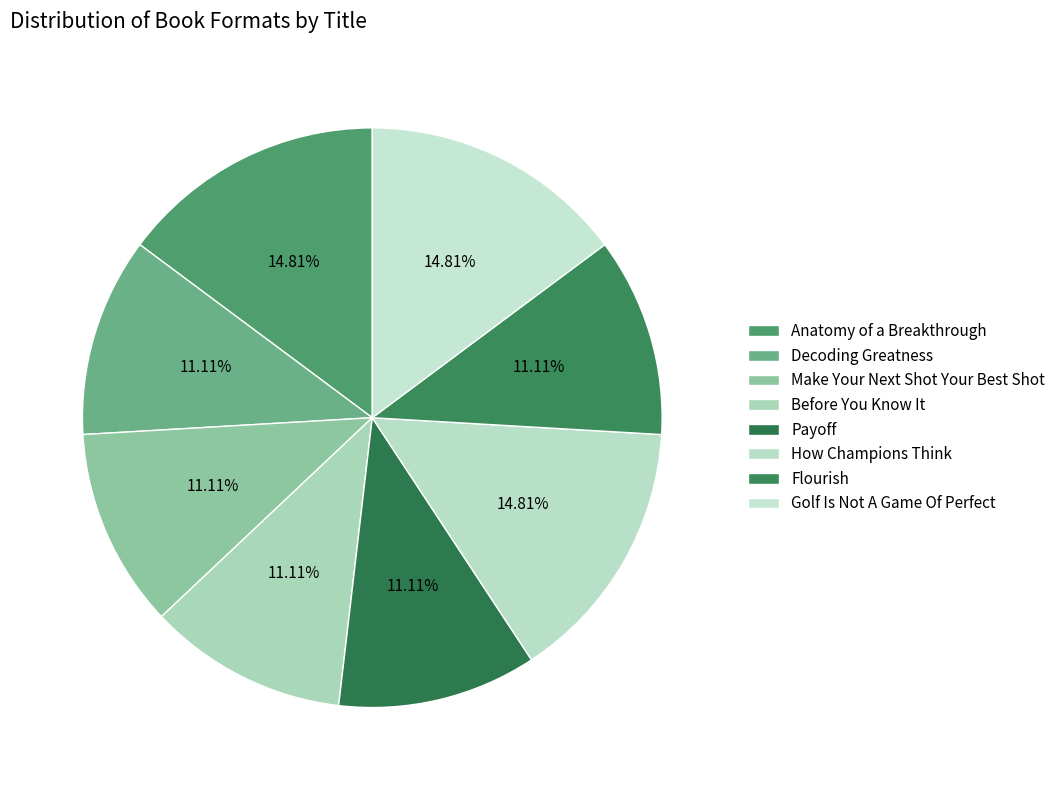

How many segments does this pie chart have?

8